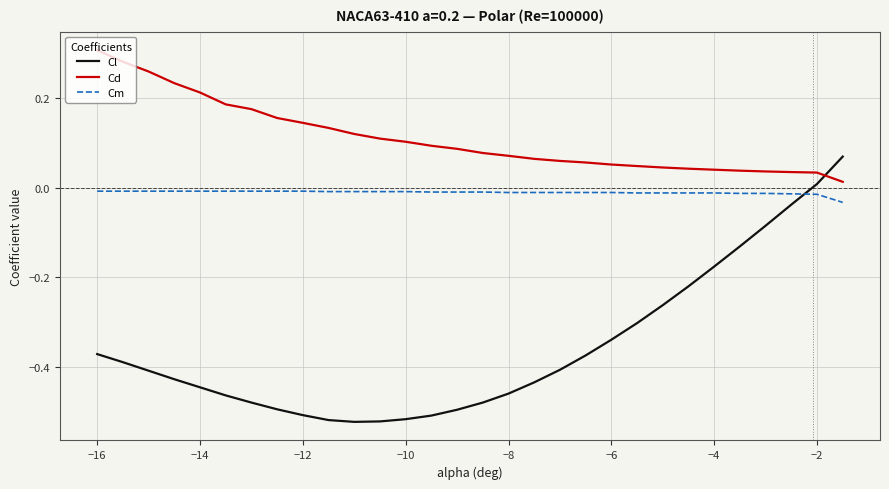

Which series has the largest total across all categories?

Cd